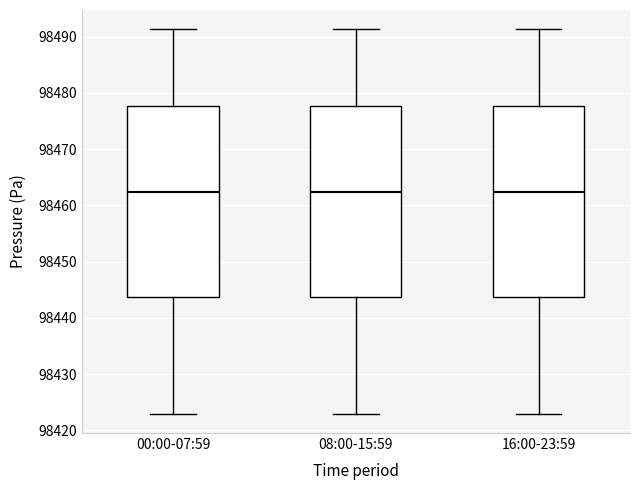

Reading left to right, transcribe this box plot: for each box, give where its median line is, the range the box spans, and where its two whiskers end, as read against the y-axis. The values are not printed on the chart, so give them approximately, as read against the axis.

00:00-07:59: median 98462, box 98444 to 98478, whiskers 98423 to 98491
08:00-15:59: median 98462, box 98444 to 98478, whiskers 98423 to 98491
16:00-23:59: median 98462, box 98444 to 98478, whiskers 98423 to 98491